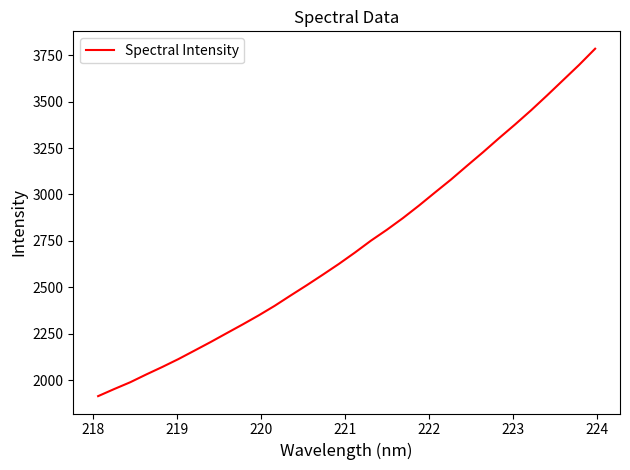

What is the difference between the maximum and minimum values?

1871.7